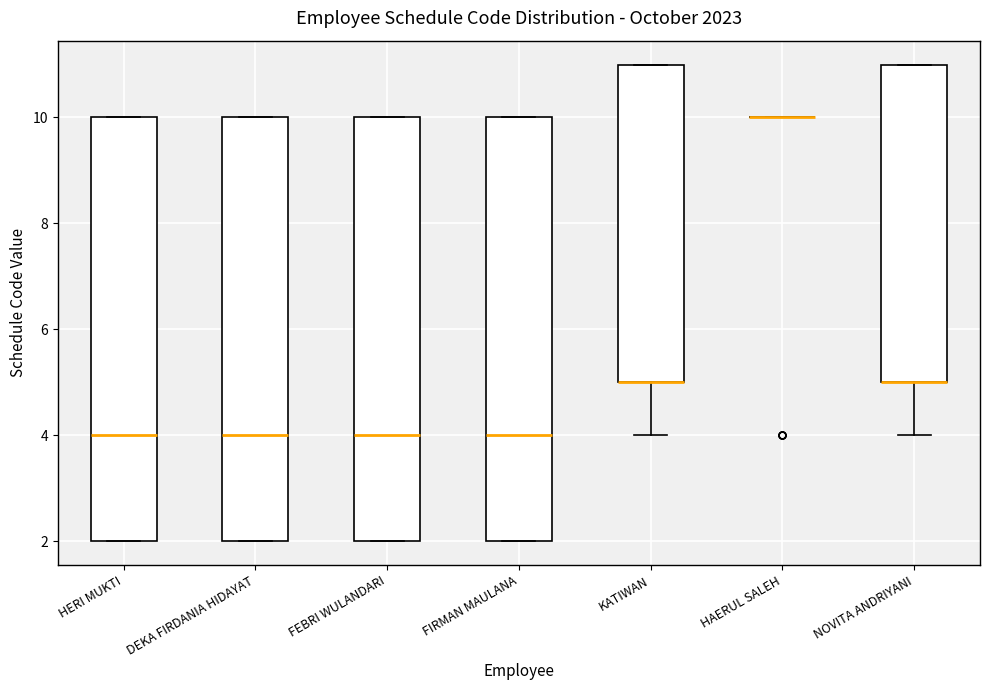

Reading left to right, read every box against the y-axis: the position of its median line, the range the box covers, and the ends of its whiskers. The values are not printed on the chart, so give them approximately, as read against the axis.

HERI MUKTI: median 4, box 2 to 10, whiskers 2 to 10
DEKA FIRDANIA HIDAYAT: median 4, box 2 to 10, whiskers 2 to 10
FEBRI WULANDARI: median 4, box 2 to 10, whiskers 2 to 10
FIRMAN MAULANA: median 4, box 2 to 10, whiskers 2 to 10
KATIWAN: median 5 (drawn on the box's lower edge), box 5 to 11, whiskers 4 to 11
HAERUL SALEH: box collapsed to a line at 10, whiskers 10 to 10
NOVITA ANDRIYANI: median 5 (drawn on the box's lower edge), box 5 to 11, whiskers 4 to 11